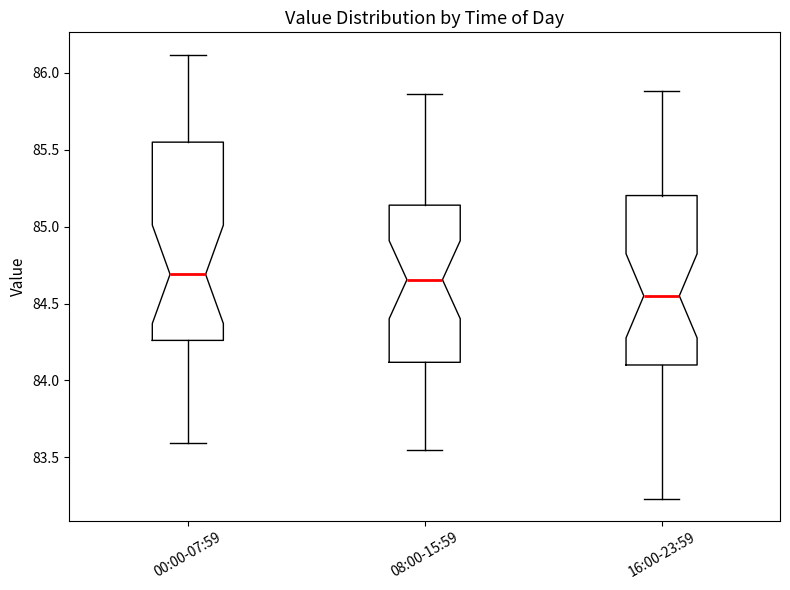

Where does the upper whisker of the box for 00:00-07:59 end on the y-axis? The values are not printed on the chart, so give them approximately, as read against the axis.

86.10